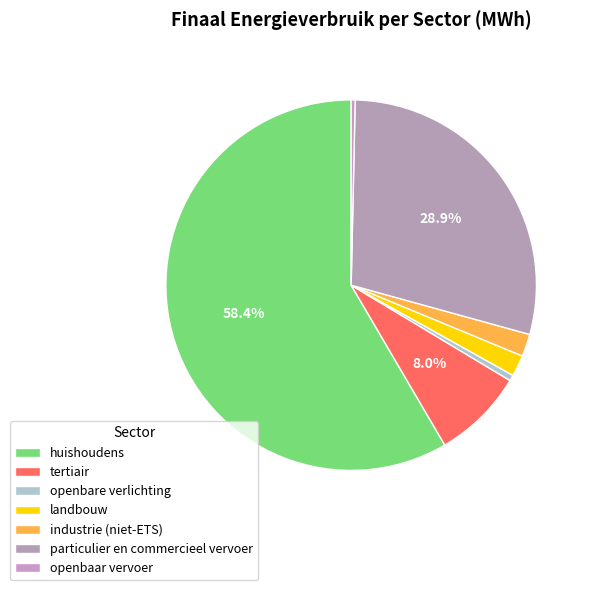

What is the largest slice in the pie chart?

huishoudens